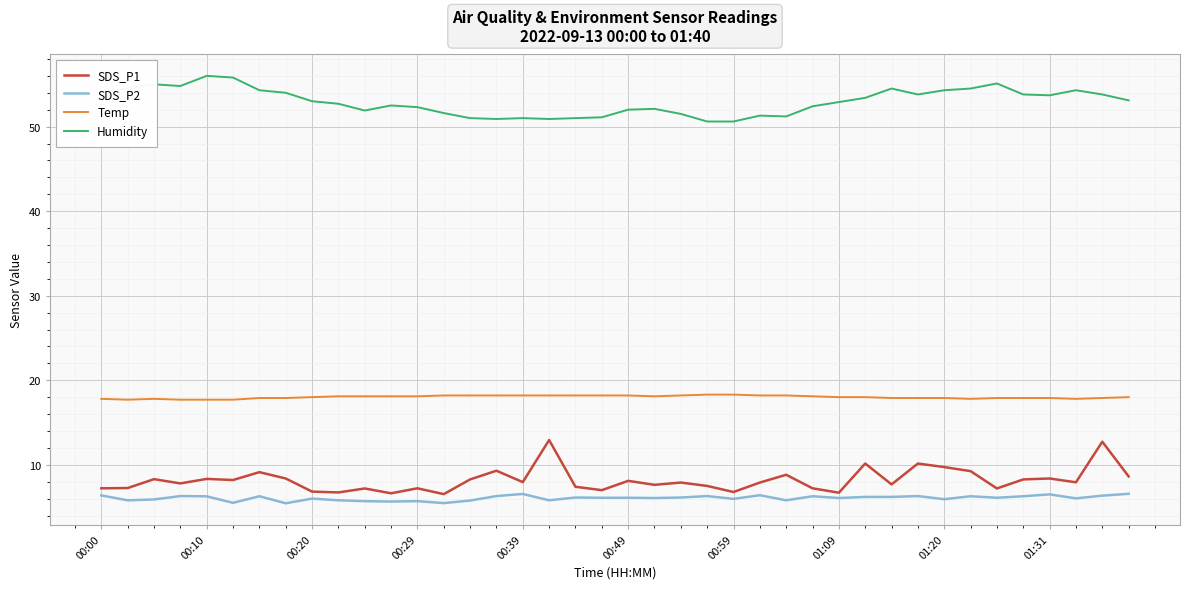

How many lines are shown in the chart?

4